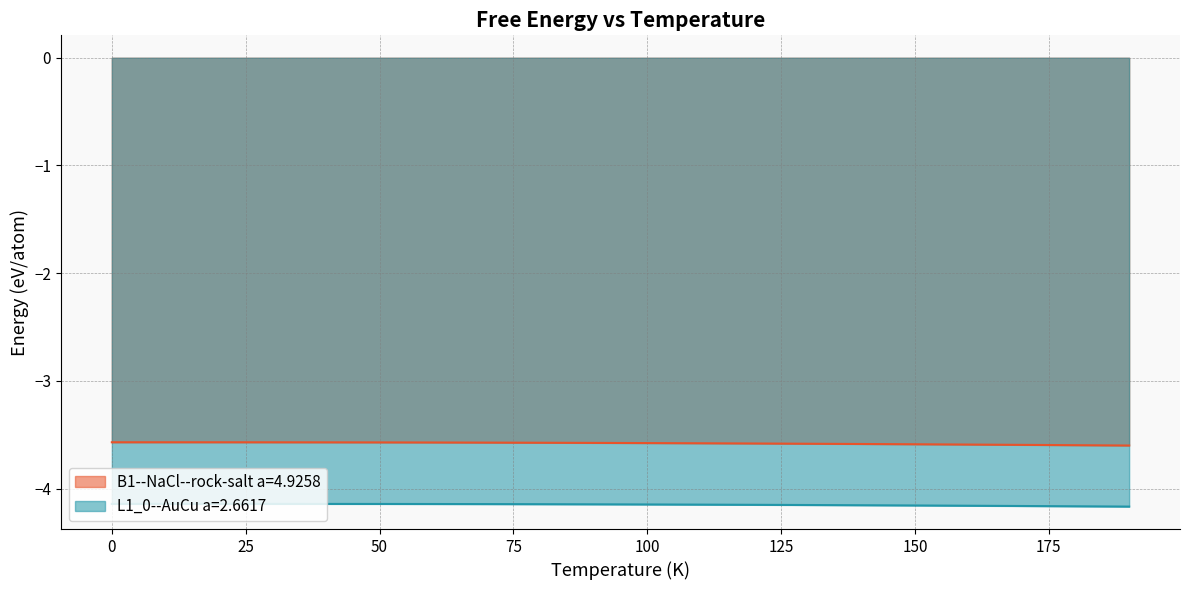

What is the approximate value of L1_0--AuCu a=2.6617 at 80.0?

-4.1